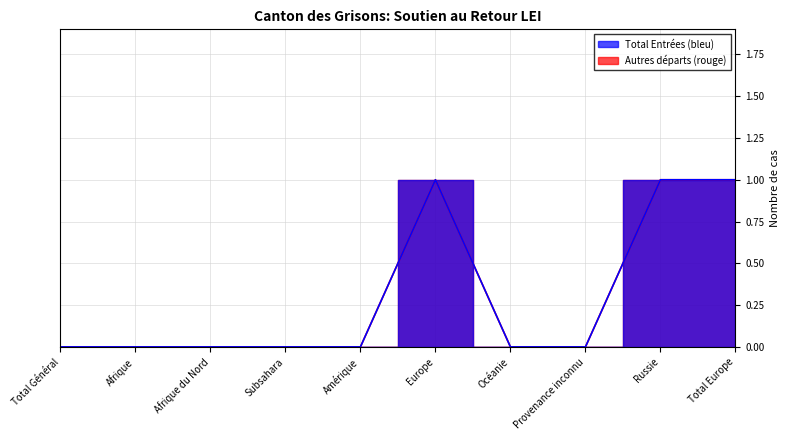

True or false: Total Entrées and Autres départs cross at least once.

False